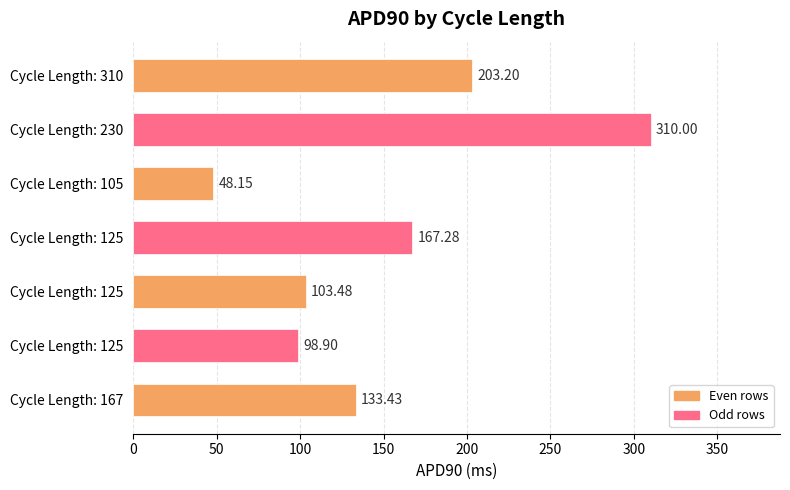

How many bars are there in total?

7